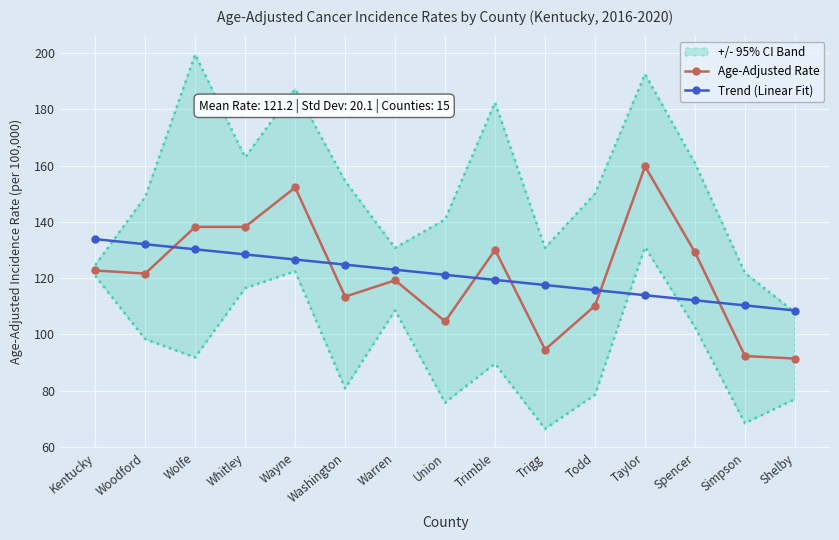

Reading right to left, what are all the values shown in this chart?

Age-Adjusted Rate: 91.4	92.3	129.1	159.7	110.2	94.6	130.0	104.6	119.2	113.4	152.2	138.2	138.2	121.6	122.7
Trend (Linear Fit): 108.5	110.3	112.1	113.9	115.7	117.5	119.3	121.2	123.0	124.8	126.6	128.4	130.2	132.0	133.8